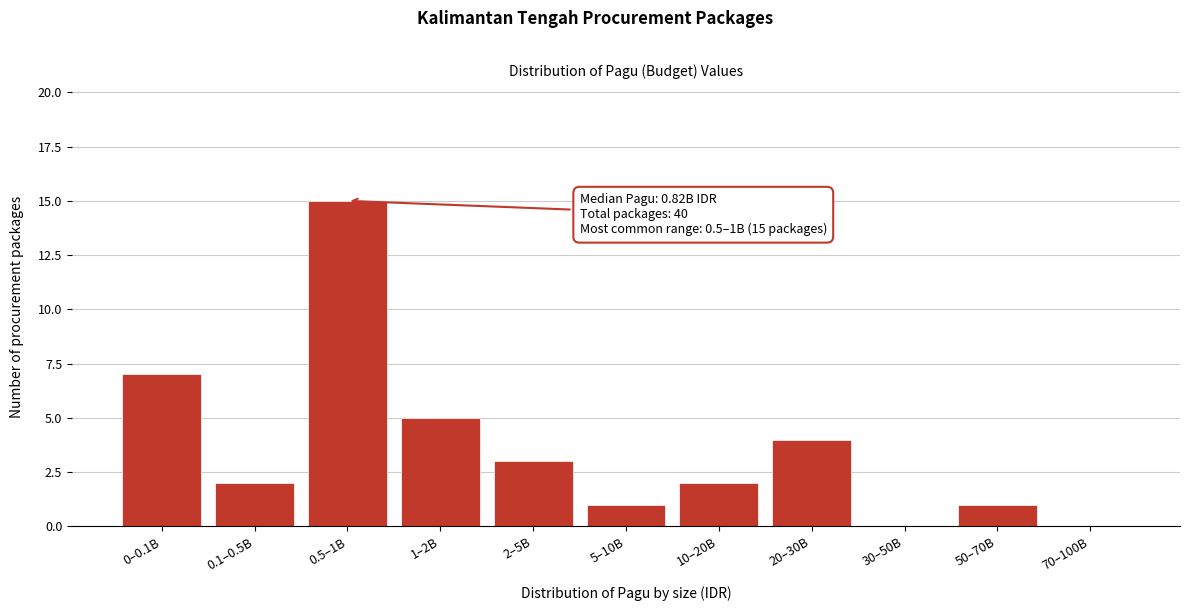

Reading right to left, extract all data points from this chart.

70–100B=0	50–70B=1	30–50B=0	20–30B=4	10–20B=2	5–10B=1	2–5B=3	1–2B=5	0.5–1B=15	0.1–0.5B=2	0–0.1B=7